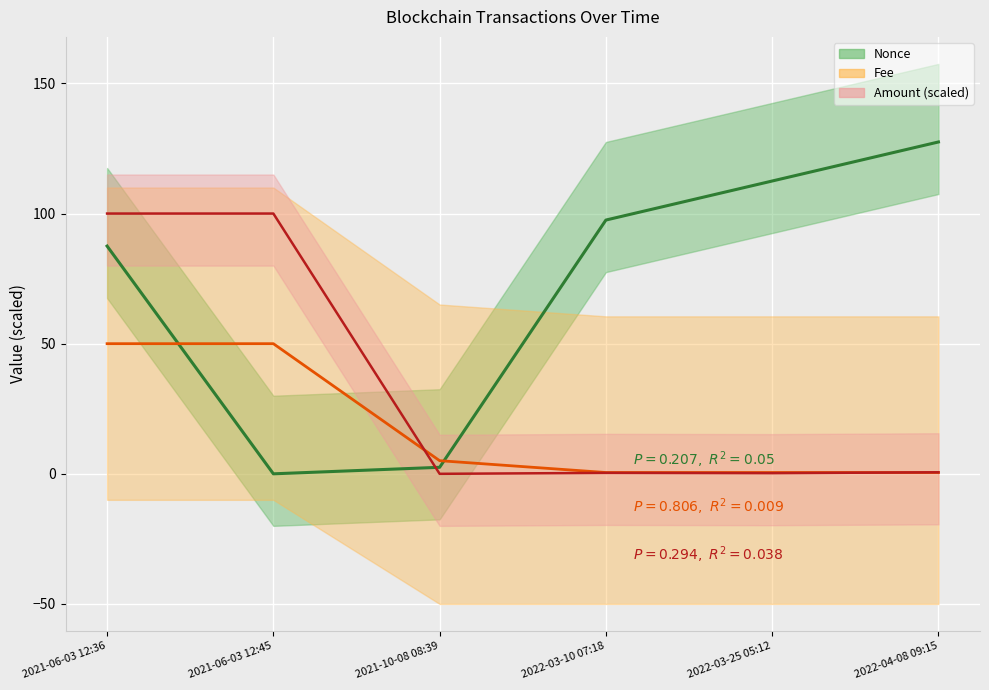

At which category is the sum across all series the highest?

2021-06-03 12:36